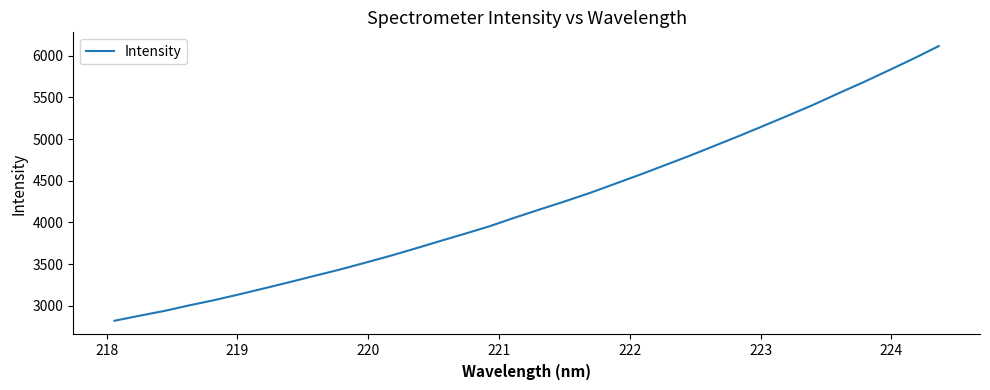

What is the greatest value displayed?

6115.8